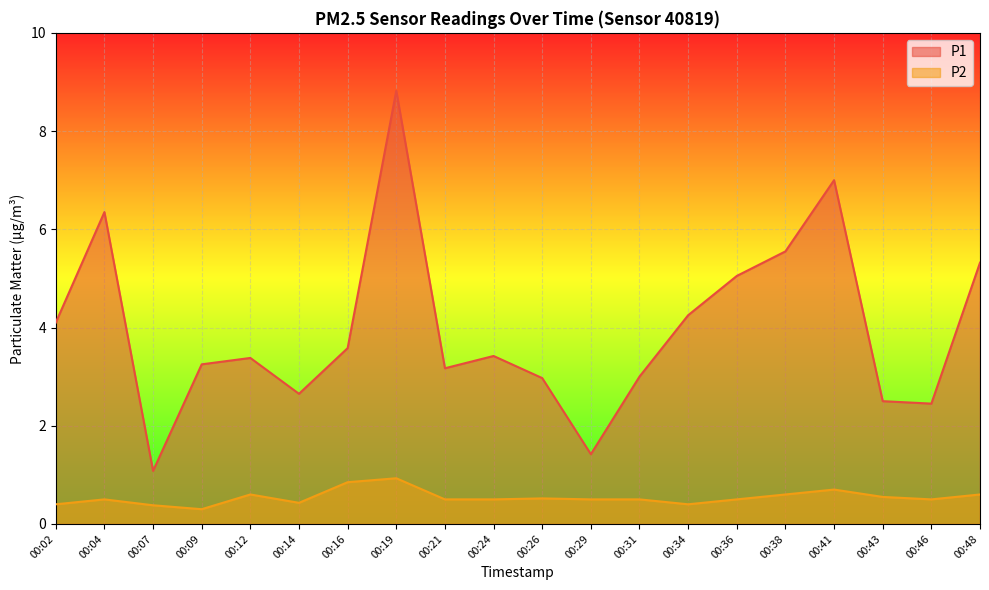

Where is the first local maximum for P1?

00:04